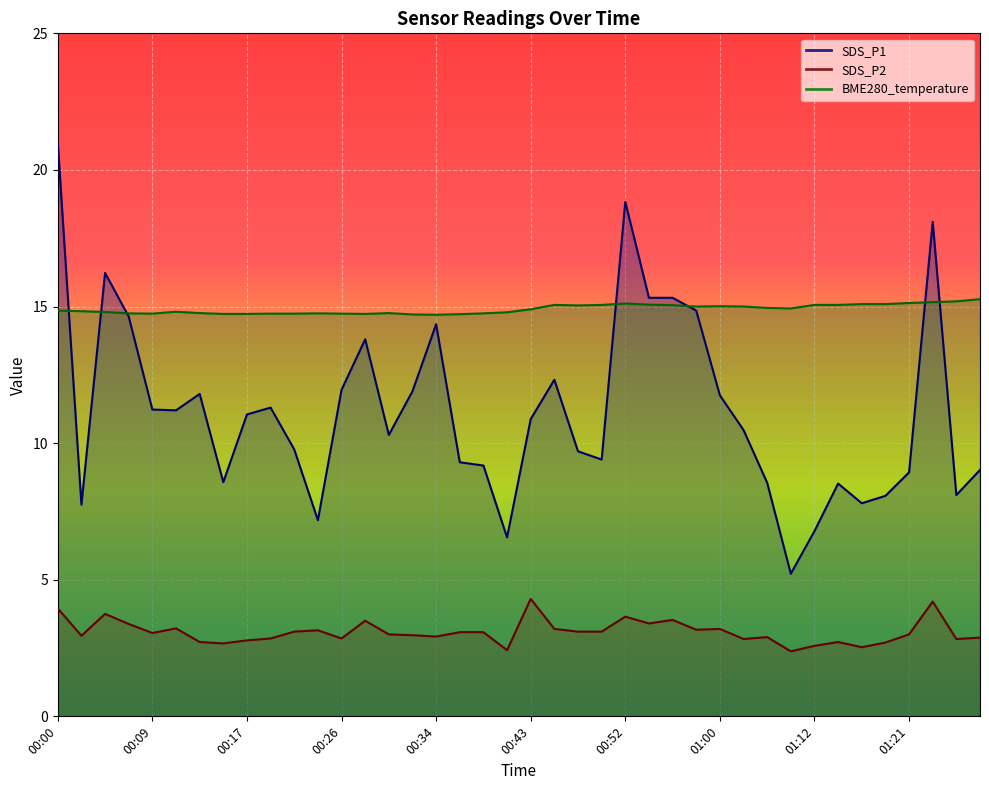

What is the label of the 25th point from the right?

00:32